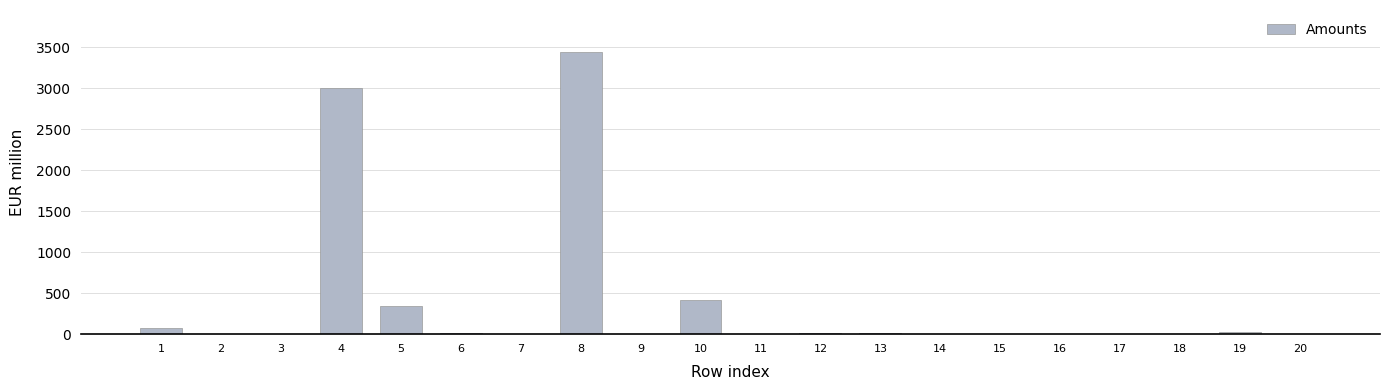

Is it true that the value at 16 is 1171?

False